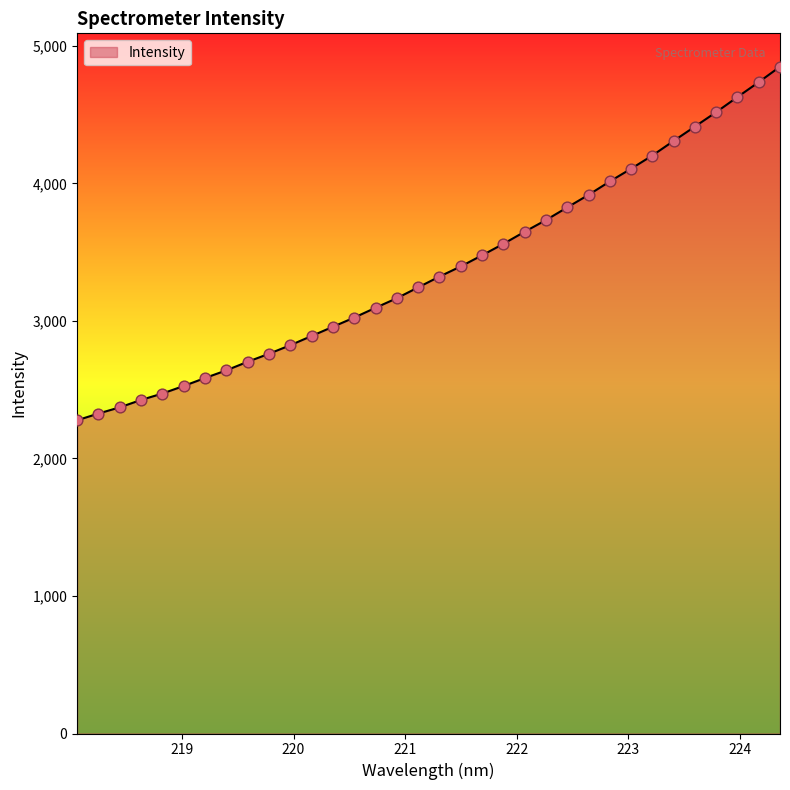

What is the difference between the maximum and minimum values?

2571.5